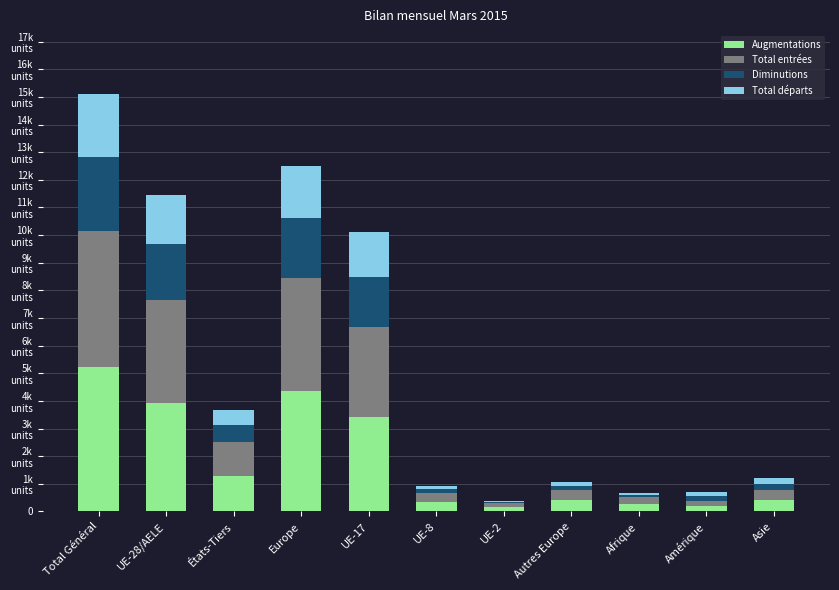

Which has a higher value, Asie or UE-28/AELE?

UE-28/AELE